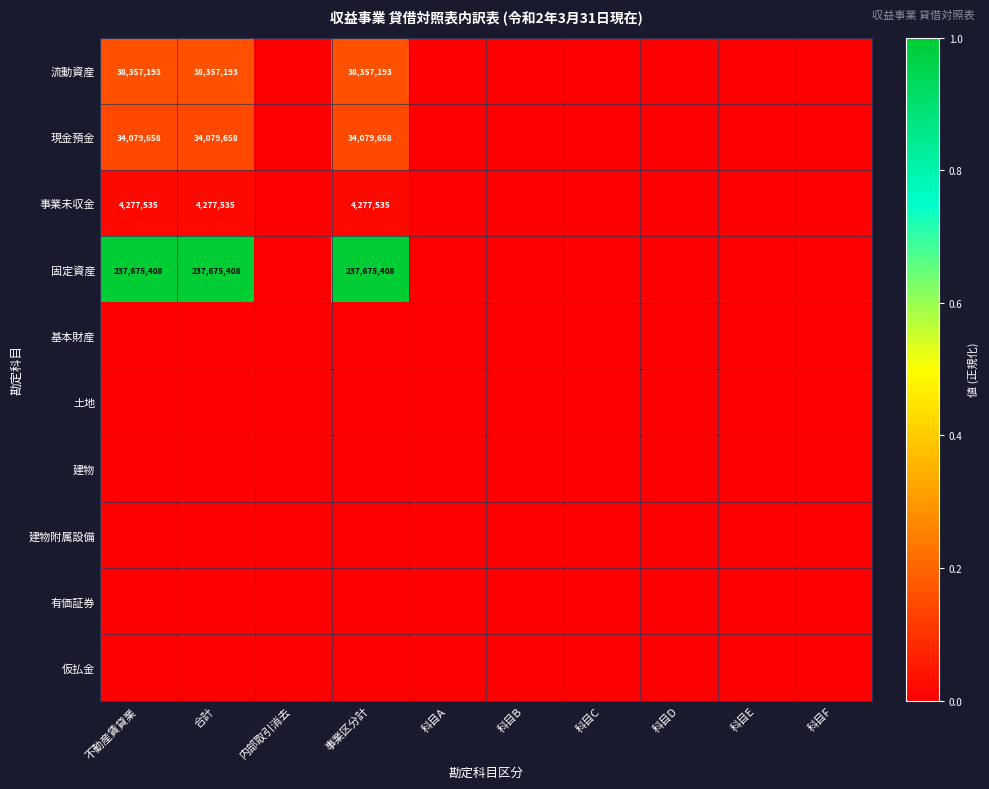

The 現金預金 series shows 45031676 at 不動産賃貸業. True or false?

False